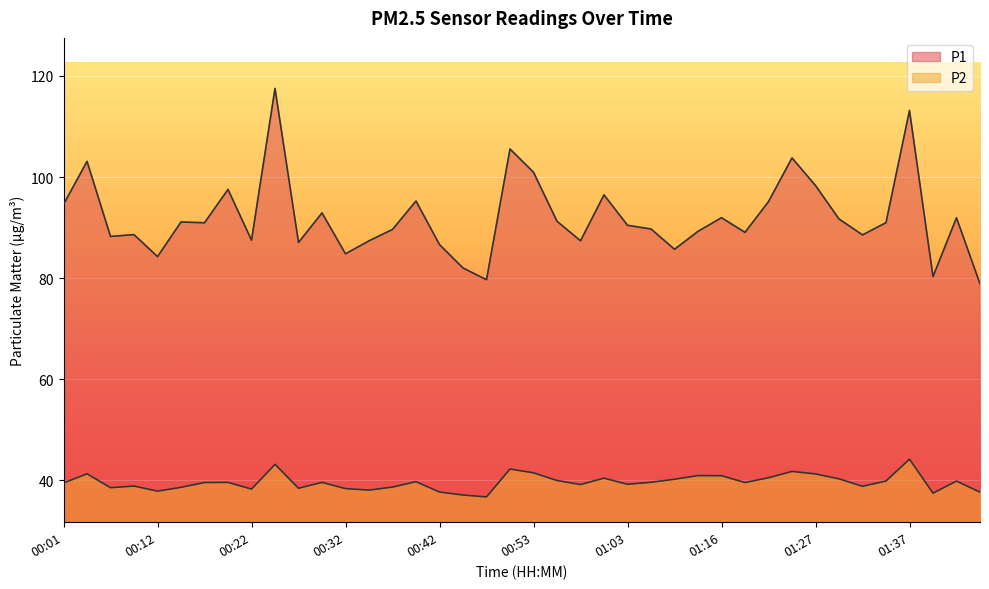

At which label is P2 closest to 40?

00:55